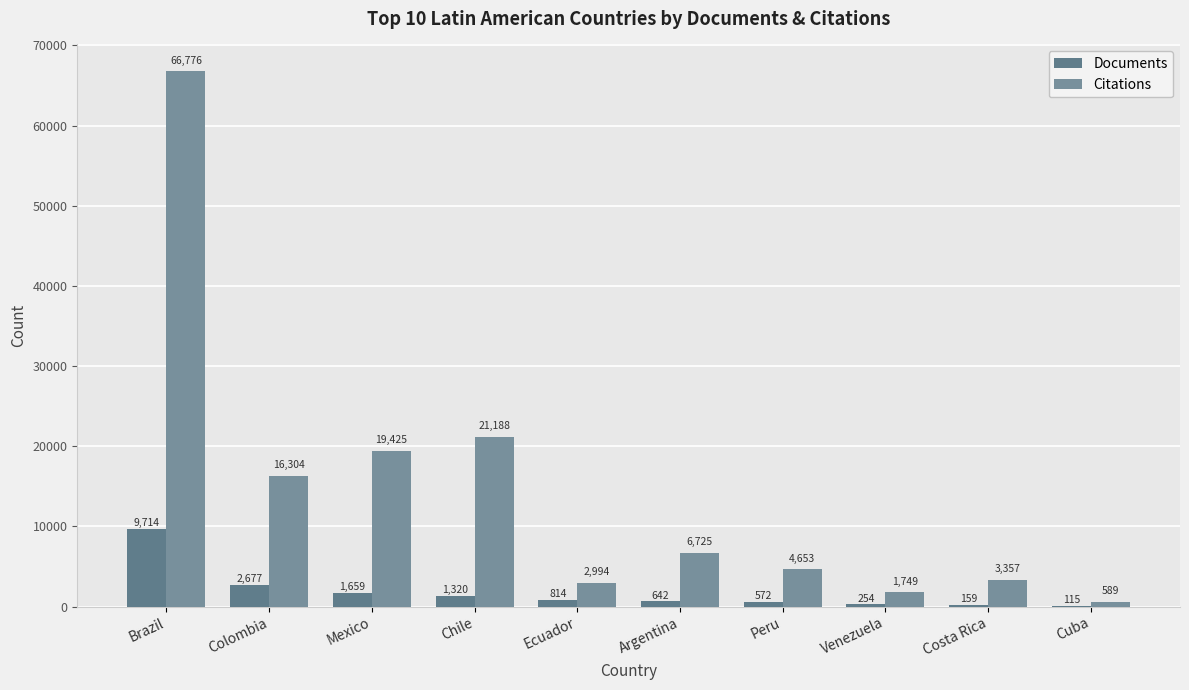

Are the bars horizontal?

No